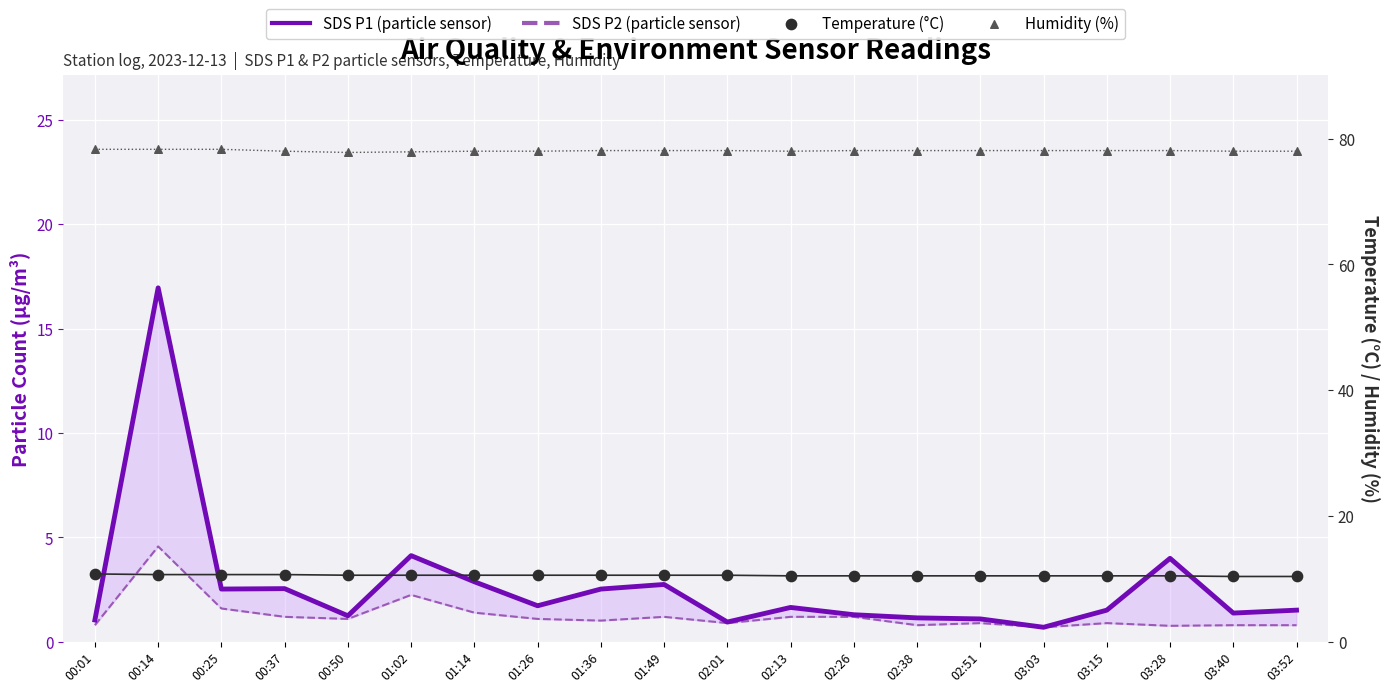

Which series reaches the maximum Y coordinate?

Humidity (%)